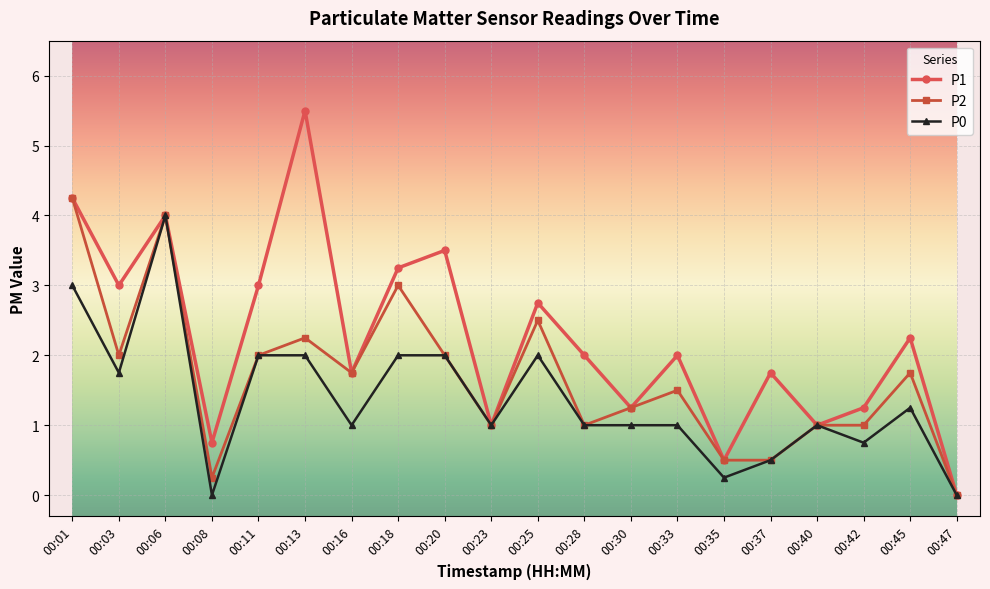

List the series in order of their overall mean, lowest first.

P0, P2, P1